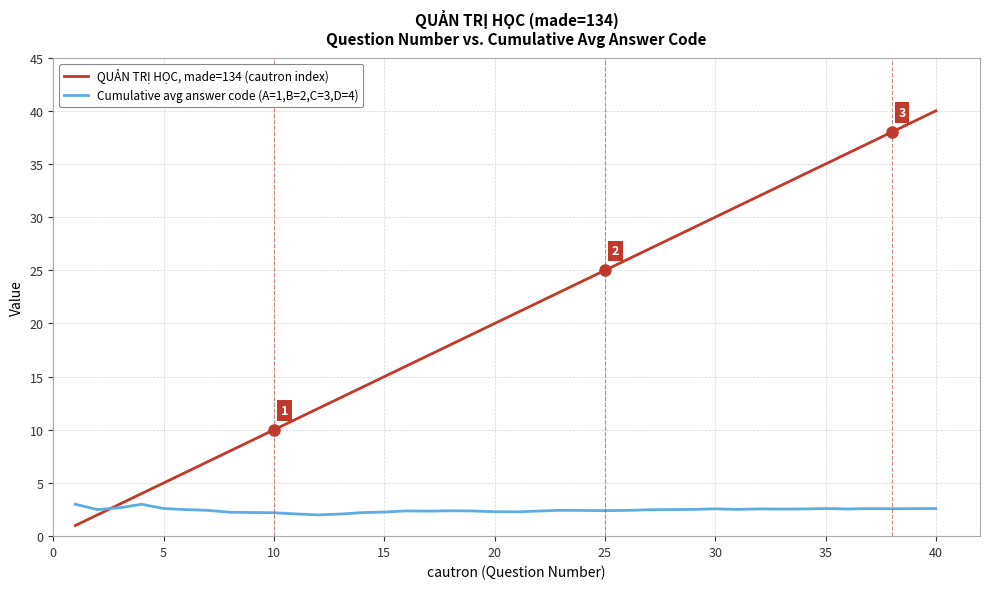

Which series has the largest range (max minus min)?

QUẢN TRỊ HỌC, made=134 (cautron index)